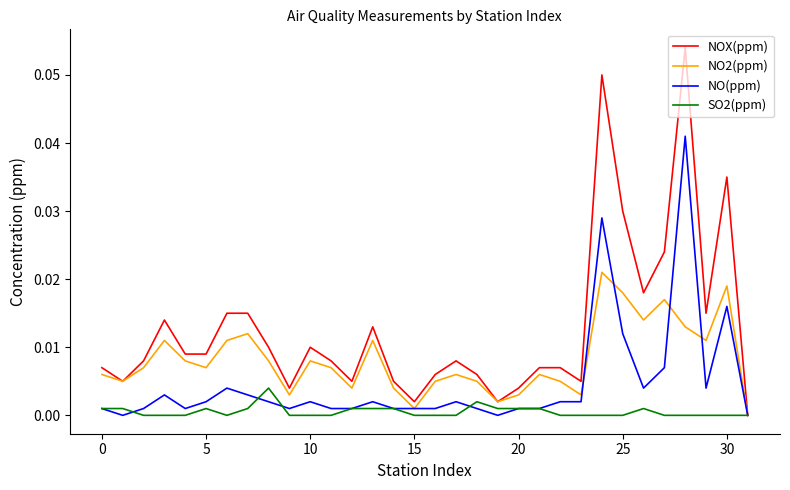

True or false: NO(ppm) and NO2(ppm) cross at least once.

True